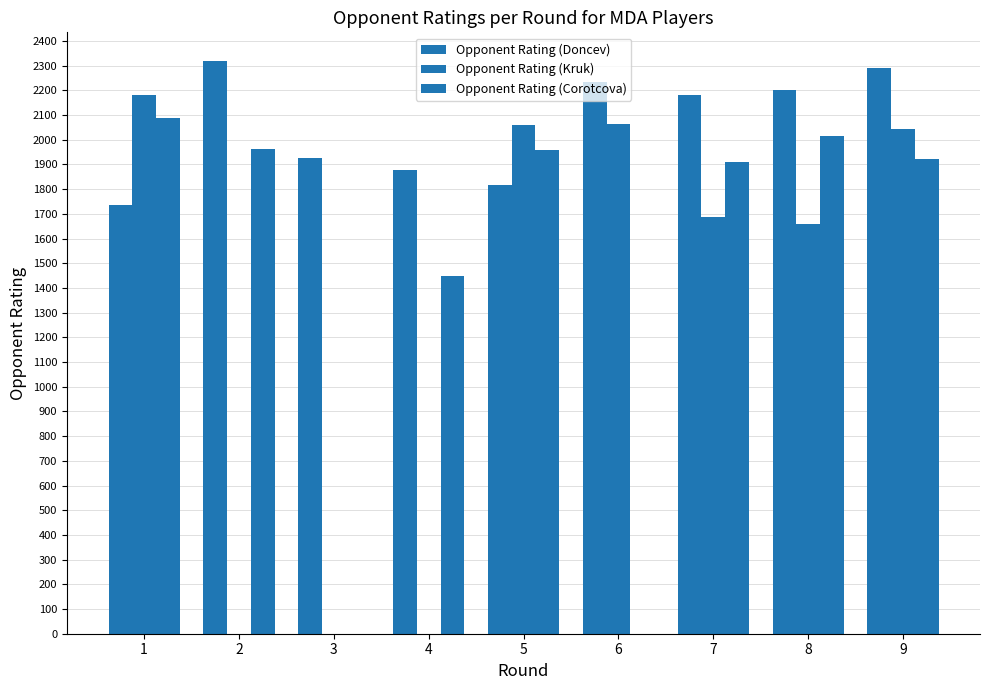

Reading right to left, extract all data points from this chart.

Opponent Rating (Doncev): 2290	2201	2182	2235	1815	1878	1925	2319	1736
Opponent Rating (Kruk): 2042	1660	1686	2062	2058	0	0	0	2180
Opponent Rating (Corotcova): 1924	2016	1910	0	1958	1448	0	1961	2089